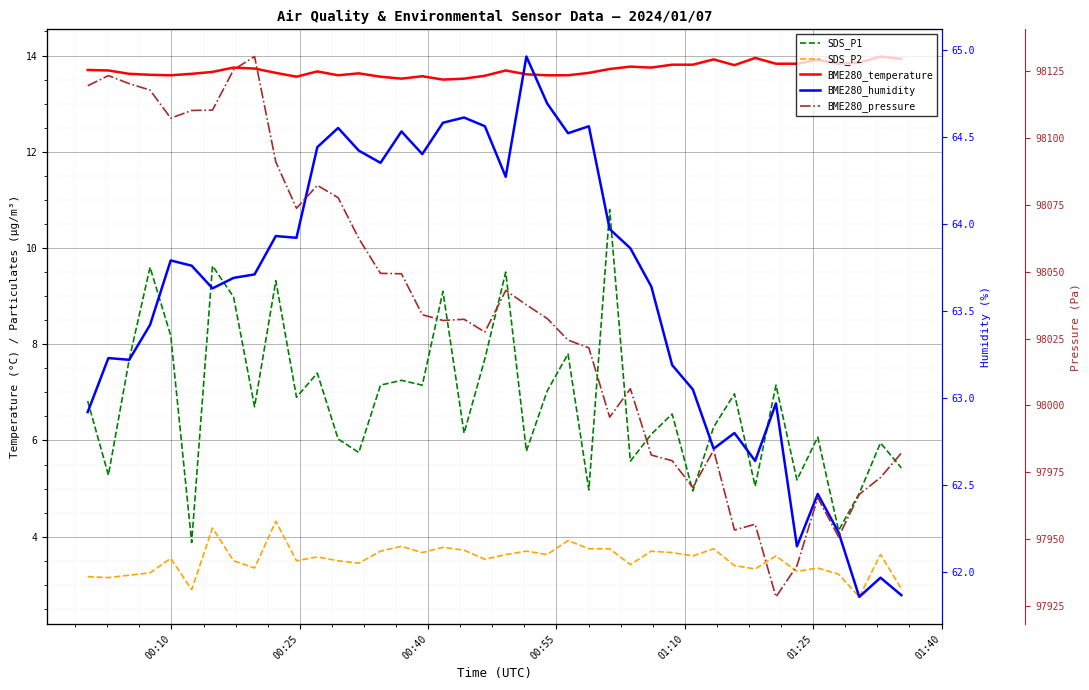

How many lines are shown in the chart?

5